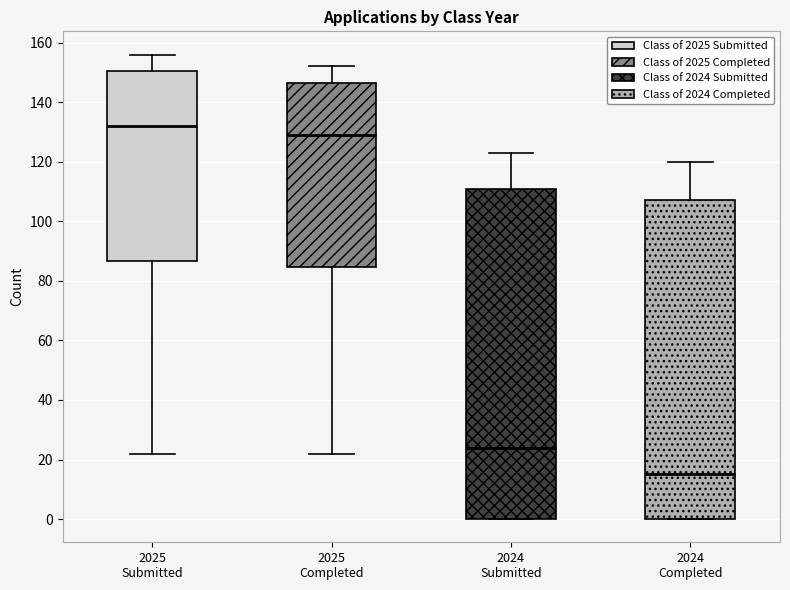

Reading left to right, transcribe this box plot: for each box, give where its median line is, the range the box spans, and where its two whiskers end, as read against the y-axis. The values are not printed on the chart, so give them approximately, as read against the axis.

2025 Submitted: median 132, box 86 to 150, whiskers 22 to 156
2025 Completed: median 130, box 84 to 146, whiskers 22 to 152
2024 Submitted: median 24, box 0 to 112, whiskers 0 to 124
2024 Completed: median 16, box 0 to 108, whiskers 0 to 120